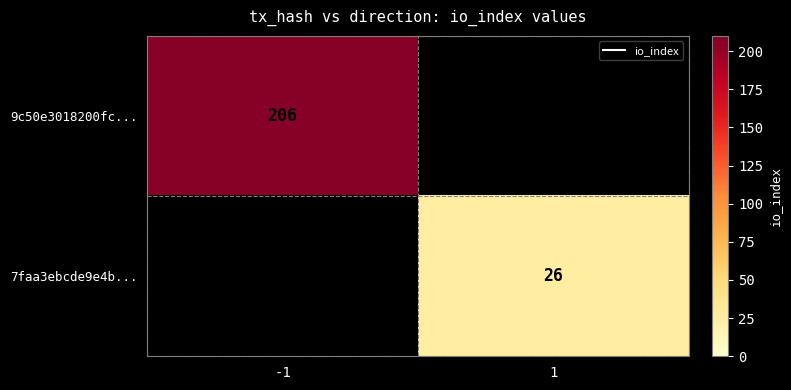

At which category is the sum across all series the highest?

-1